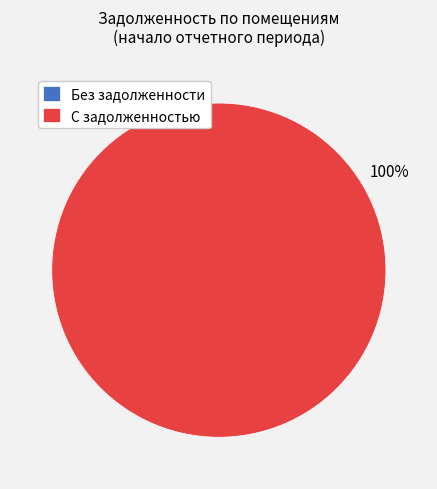

How much of the chart is everything except 3?

92.4%